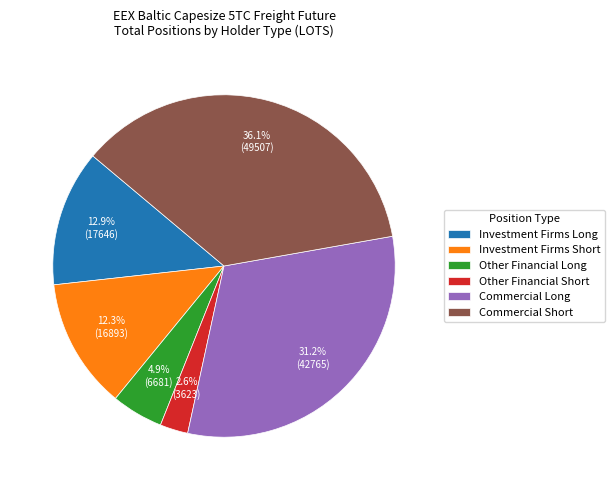

Is it true that Commercial Short is 36% of the pie?

True